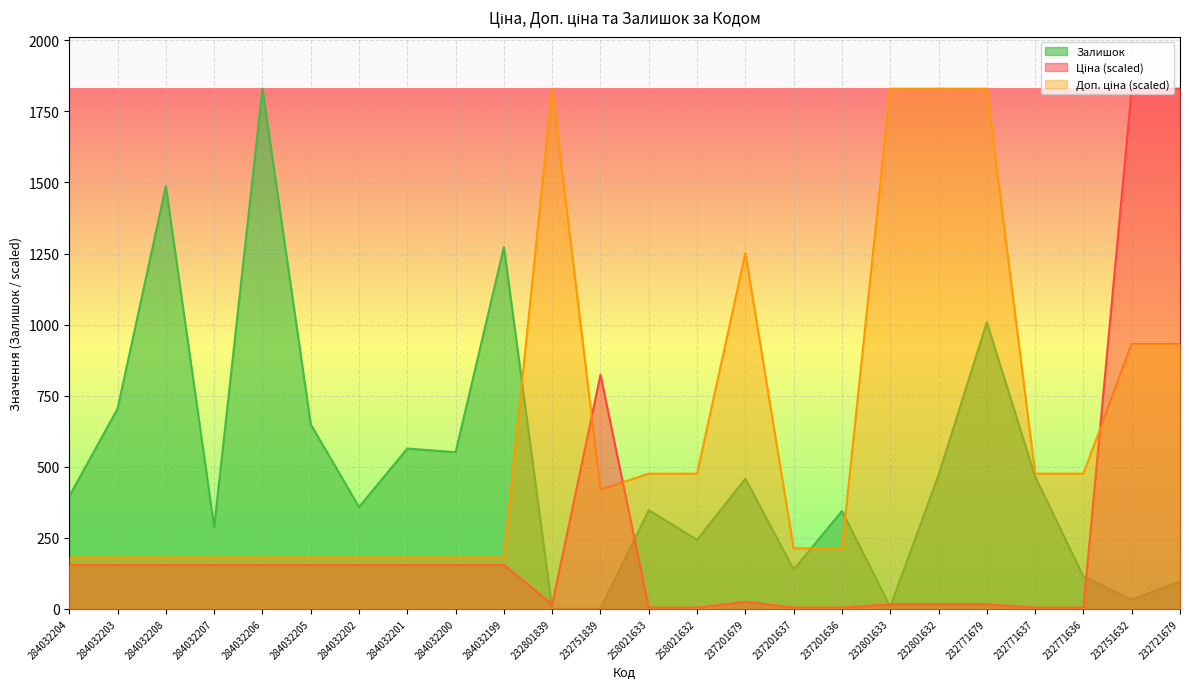

Does the chart display data point markers on the line(s)?

No